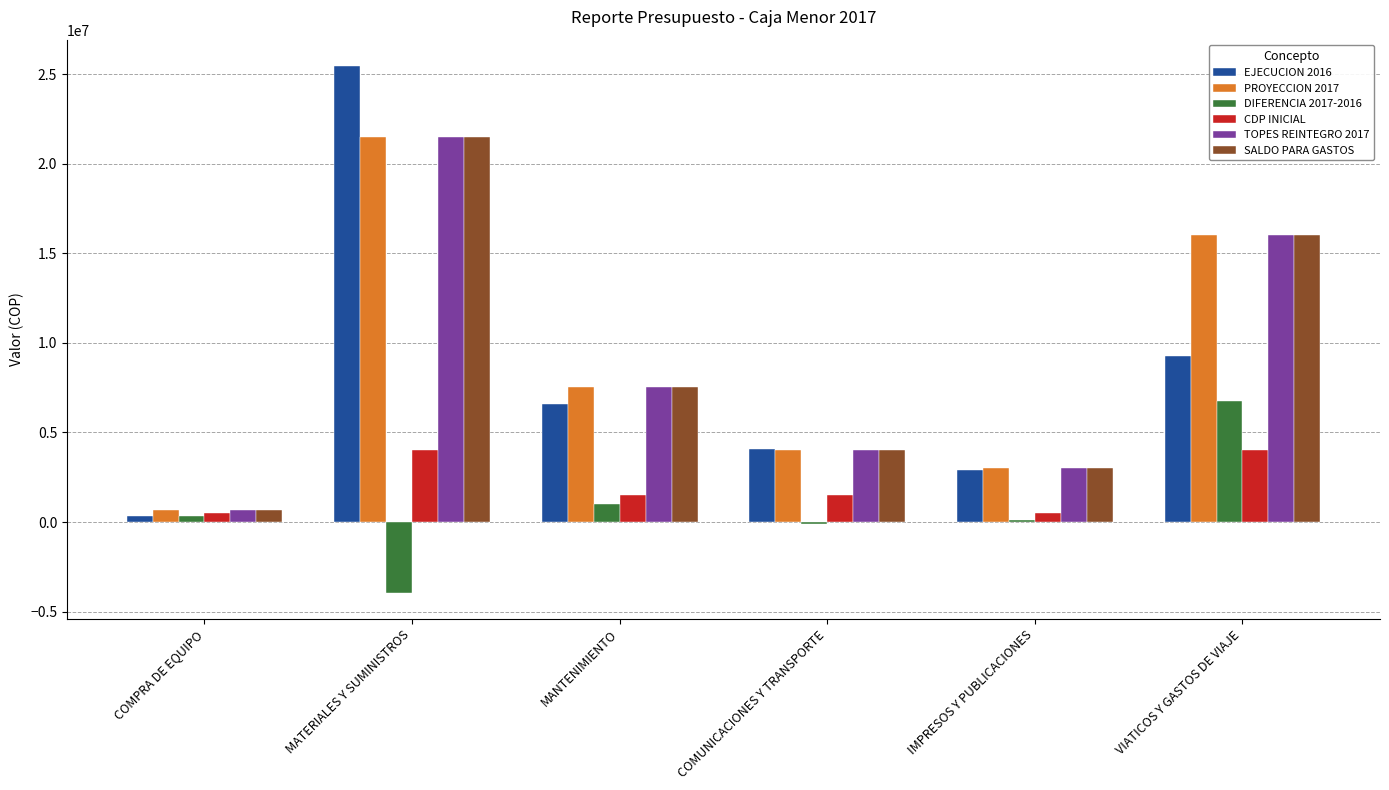

At which category is the sum across all series the highest?

MATERIALES Y SUMINISTROS